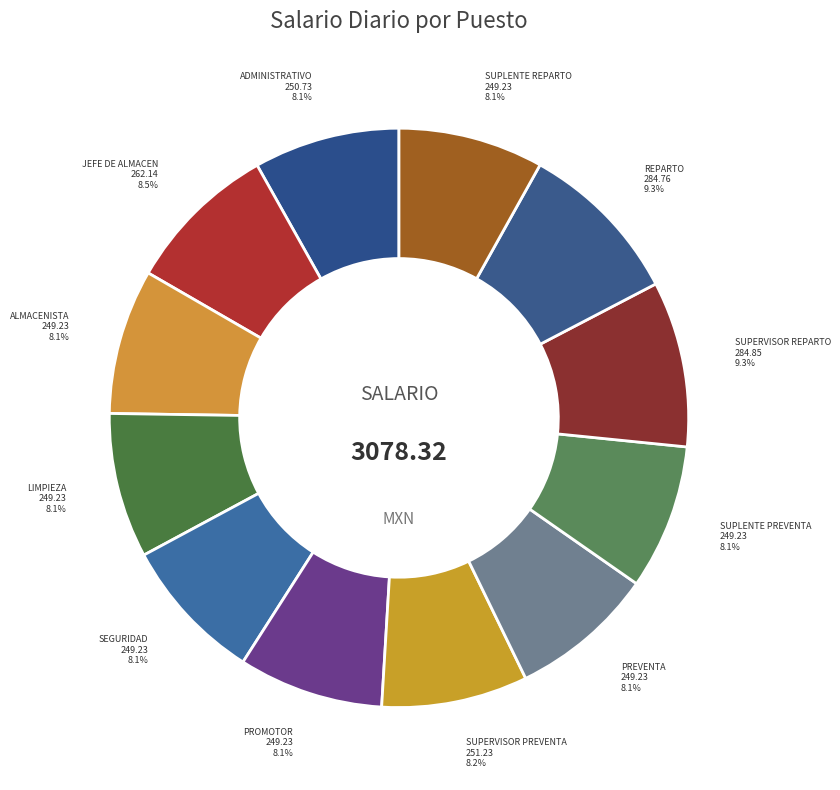

How many slices are in this pie chart?

12